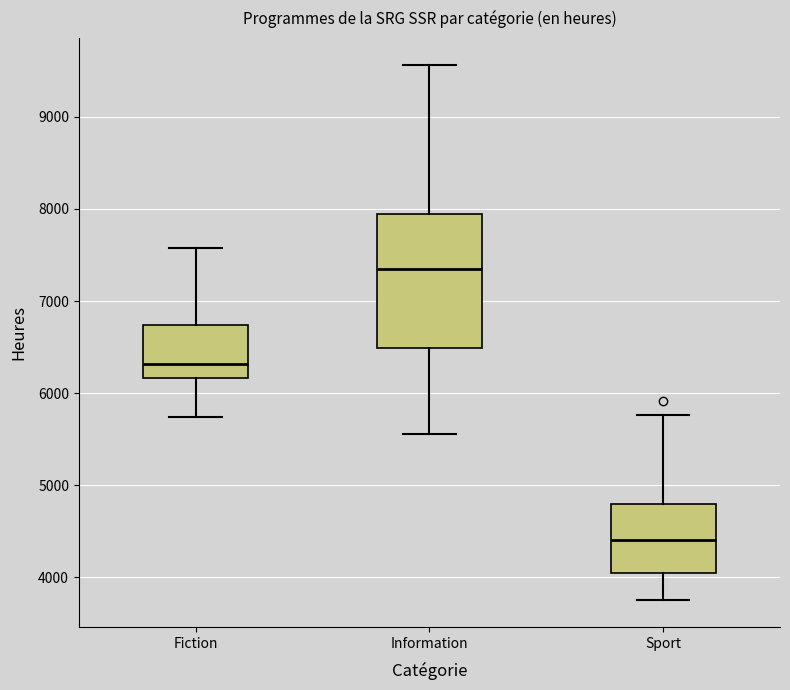

Reading left to right, read every box against the y-axis: the position of its median line, the range the box covers, and the ends of its whiskers. The values are not printed on the chart, so give them approximately, as read against the axis.

Fiction: median 6300, box 6200 to 6700, whiskers 5700 to 7600
Information: median 7300, box 6500 to 7900, whiskers 5600 to 9600
Sport: median 4400, box 4100 to 4800, whiskers 3800 to 5800